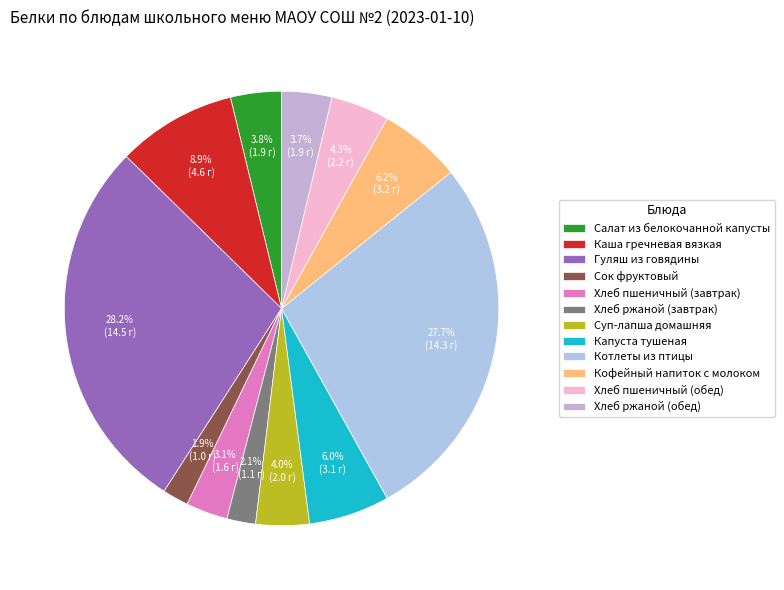

Is there any slice that represents more than half of the pie?

No